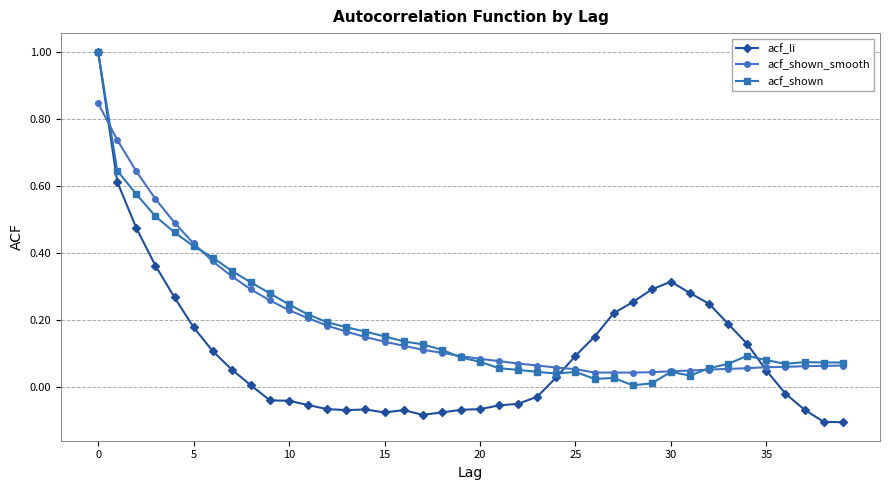

What is the maximum value shown in the chart?

1.0